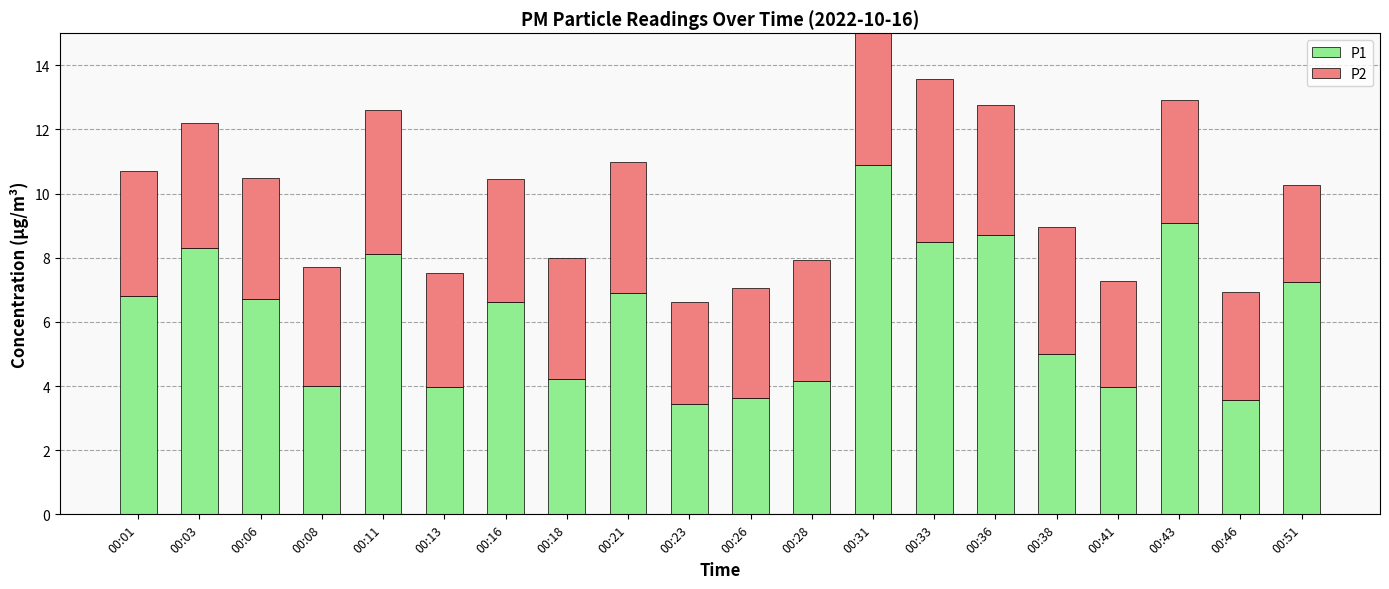

How many categories are shown in the chart?

20